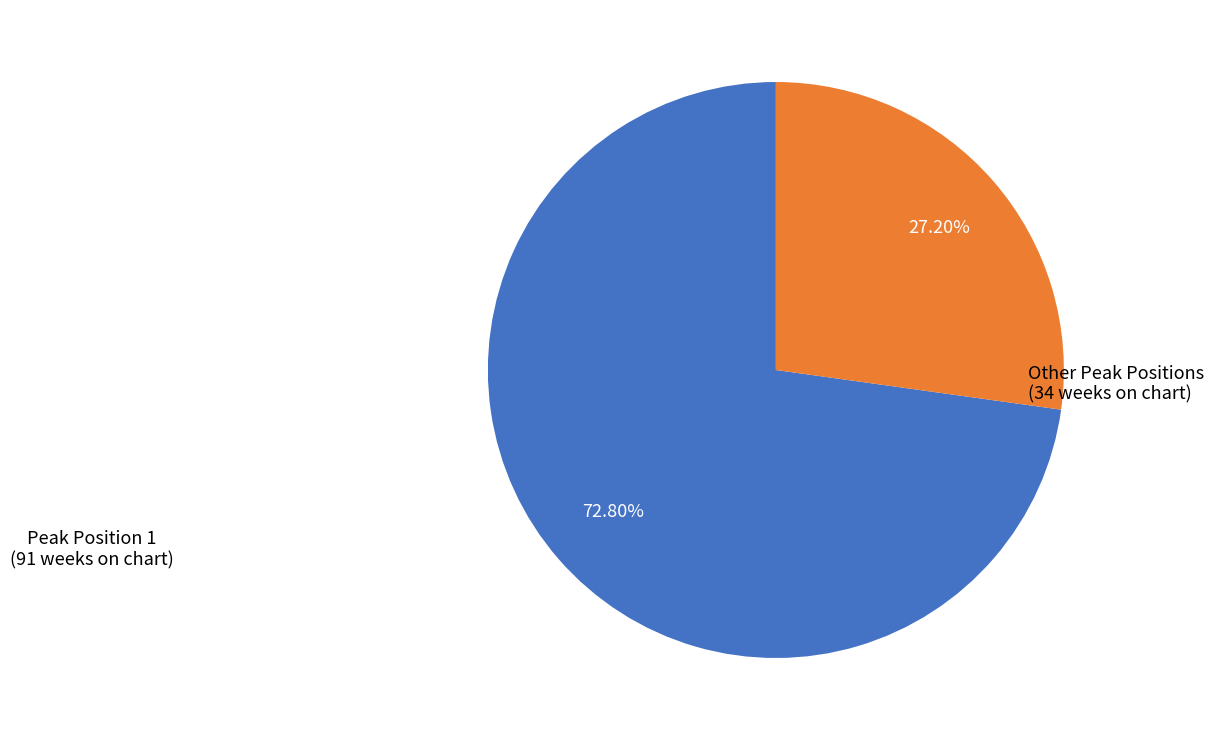

How many slices are in this pie chart?

2